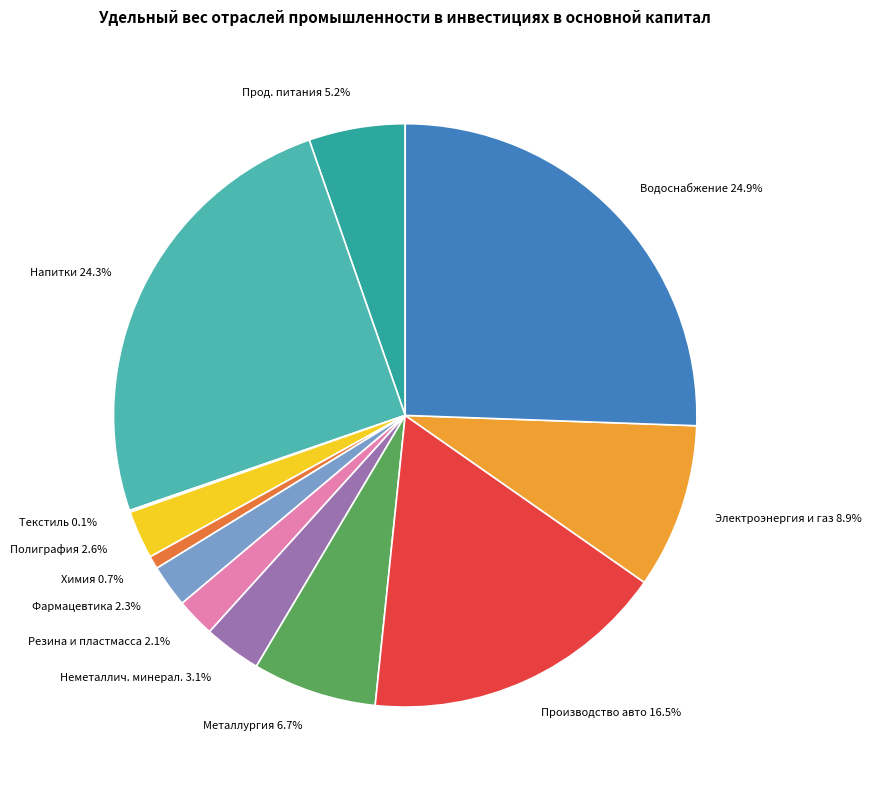

How many segments does this pie chart have?

12